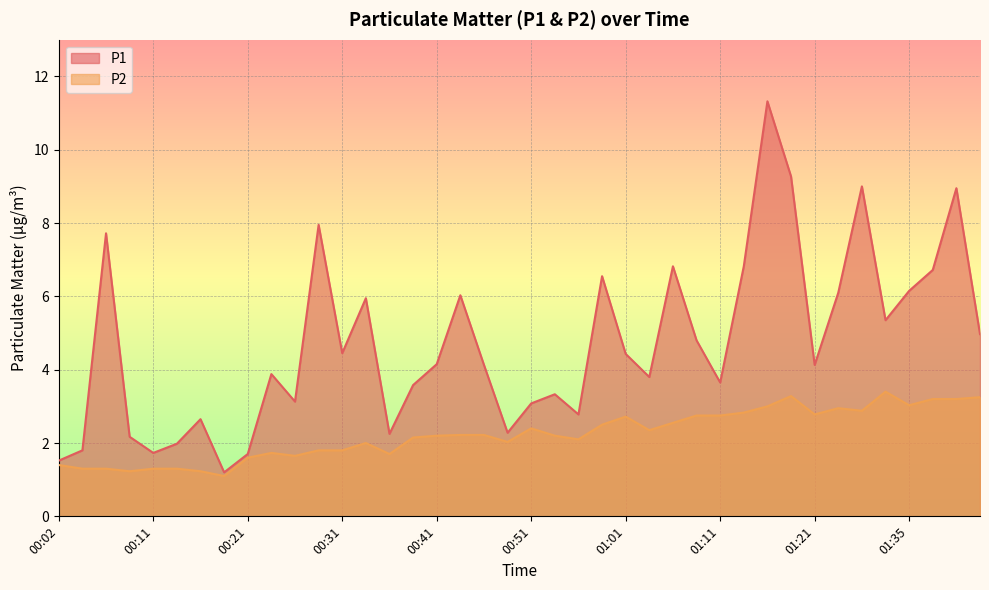

At which category is the sum across all series the highest?

01:16